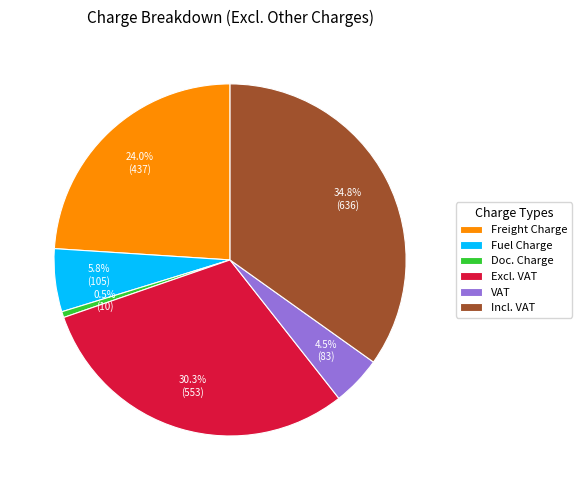

Which slice is the smallest?

Doc. Charge